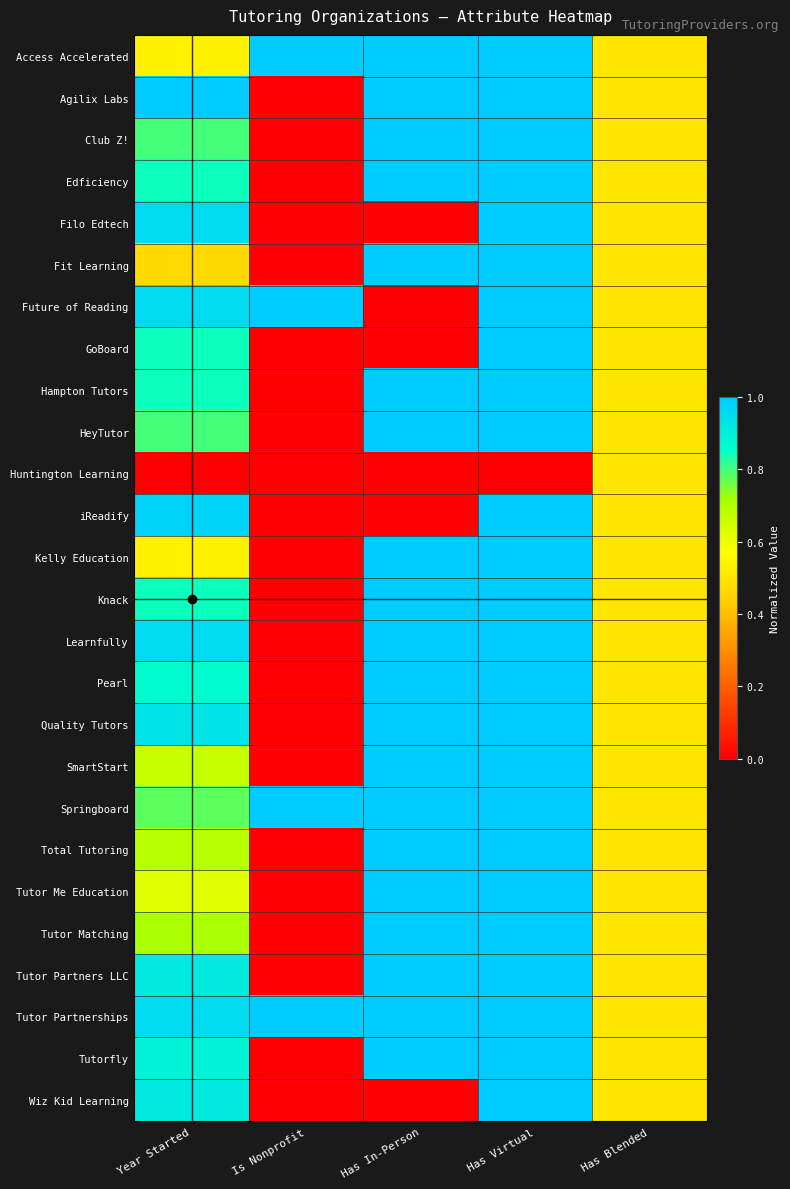

Reading left to right, transcribe all the data shown in this chart.

Access Accelerated: Year Started=0.5	Is Nonprofit=1.0	Has In-Person=1.0	Has Virtual=1.0	Has Blended=0.5
Agilix Labs: Year Started=1.0	Is Nonprofit=0.0	Has In-Person=1.0	Has Virtual=1.0	Has Blended=0.5
Club Z!: Year Started=0.8	Is Nonprofit=0.0	Has In-Person=1.0	Has Virtual=1.0	Has Blended=0.5
Edficiency: Year Started=0.8	Is Nonprofit=0.0	Has In-Person=1.0	Has Virtual=1.0	Has Blended=0.5
Filo Edtech: Year Started=1.0	Is Nonprofit=0.0	Has In-Person=0.0	Has Virtual=1.0	Has Blended=0.5
Fit Learning: Year Started=0.5	Is Nonprofit=0.0	Has In-Person=1.0	Has Virtual=1.0	Has Blended=0.5
Future of Reading: Year Started=1.0	Is Nonprofit=1.0	Has In-Person=0.0	Has Virtual=1.0	Has Blended=0.5
GoBoard: Year Started=0.8	Is Nonprofit=0.0	Has In-Person=0.0	Has Virtual=1.0	Has Blended=0.5
Hampton Tutors: Year Started=0.8	Is Nonprofit=0.0	Has In-Person=1.0	Has Virtual=1.0	Has Blended=0.5
HeyTutor: Year Started=0.8	Is Nonprofit=0.0	Has In-Person=1.0	Has Virtual=1.0	Has Blended=0.5
Huntington Learning: Year Started=0.0	Is Nonprofit=0.0	Has In-Person=0.0	Has Virtual=0.0	Has Blended=0.5
iReadify: Year Started=1.0	Is Nonprofit=0.0	Has In-Person=0.0	Has Virtual=1.0	Has Blended=0.5
Kelly Education: Year Started=0.5	Is Nonprofit=0.0	Has In-Person=1.0	Has Virtual=1.0	Has Blended=0.5
Knack: Year Started=0.8	Is Nonprofit=0.0	Has In-Person=1.0	Has Virtual=1.0	Has Blended=0.5
Learnfully: Year Started=1.0	Is Nonprofit=0.0	Has In-Person=1.0	Has Virtual=1.0	Has Blended=0.5
Pearl: Year Started=0.9	Is Nonprofit=0.0	Has In-Person=1.0	Has Virtual=1.0	Has Blended=0.5
Quality Tutors: Year Started=0.9	Is Nonprofit=0.0	Has In-Person=1.0	Has Virtual=1.0	Has Blended=0.5
SmartStart: Year Started=0.7	Is Nonprofit=0.0	Has In-Person=1.0	Has Virtual=1.0	Has Blended=0.5
Springboard: Year Started=0.8	Is Nonprofit=1.0	Has In-Person=1.0	Has Virtual=1.0	Has Blended=0.5
Total Tutoring: Year Started=0.7	Is Nonprofit=0.0	Has In-Person=1.0	Has Virtual=1.0	Has Blended=0.5
Tutor Me Education: Year Started=0.6	Is Nonprofit=0.0	Has In-Person=1.0	Has Virtual=1.0	Has Blended=0.5
Tutor Matching: Year Started=0.7	Is Nonprofit=0.0	Has In-Person=1.0	Has Virtual=1.0	Has Blended=0.5
Tutor Partners LLC: Year Started=0.9	Is Nonprofit=0.0	Has In-Person=1.0	Has Virtual=1.0	Has Blended=0.5
Tutor Partnerships: Year Started=1.0	Is Nonprofit=1.0	Has In-Person=1.0	Has Virtual=1.0	Has Blended=0.5
Tutorfly: Year Started=0.9	Is Nonprofit=0.0	Has In-Person=1.0	Has Virtual=1.0	Has Blended=0.5
Wiz Kid Learning: Year Started=0.9	Is Nonprofit=0.0	Has In-Person=0.0	Has Virtual=1.0	Has Blended=0.5